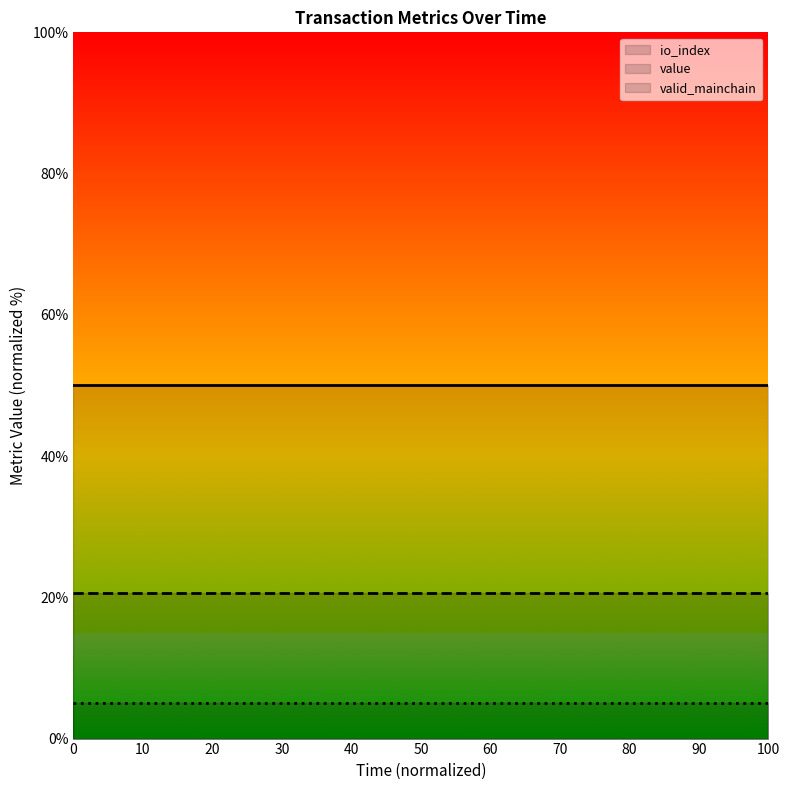

Is this an area chart (filled region under the line)?

No